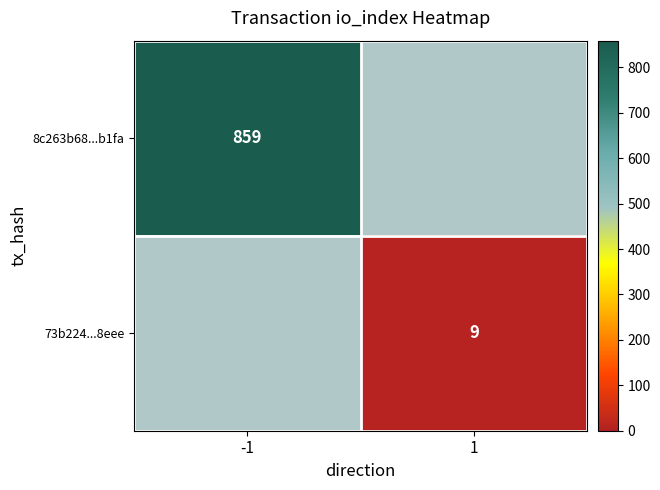

Is it true that 73b224...8eee equals 9 at 1?

True